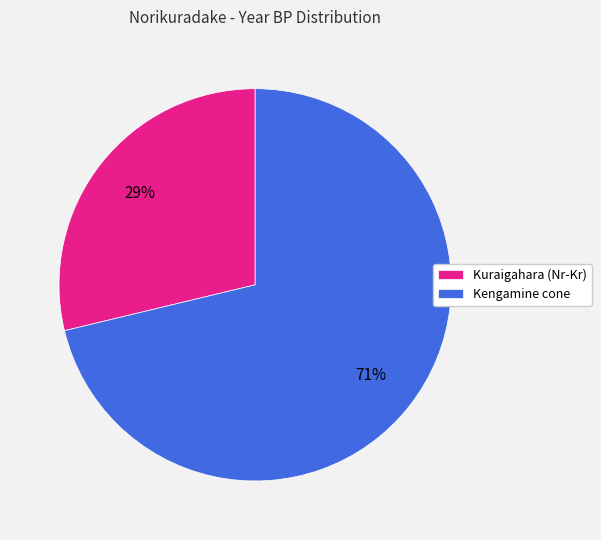

Is the sum of Kengamine cone and Kuraigahara (Nr-Kr) greater than half?

Yes